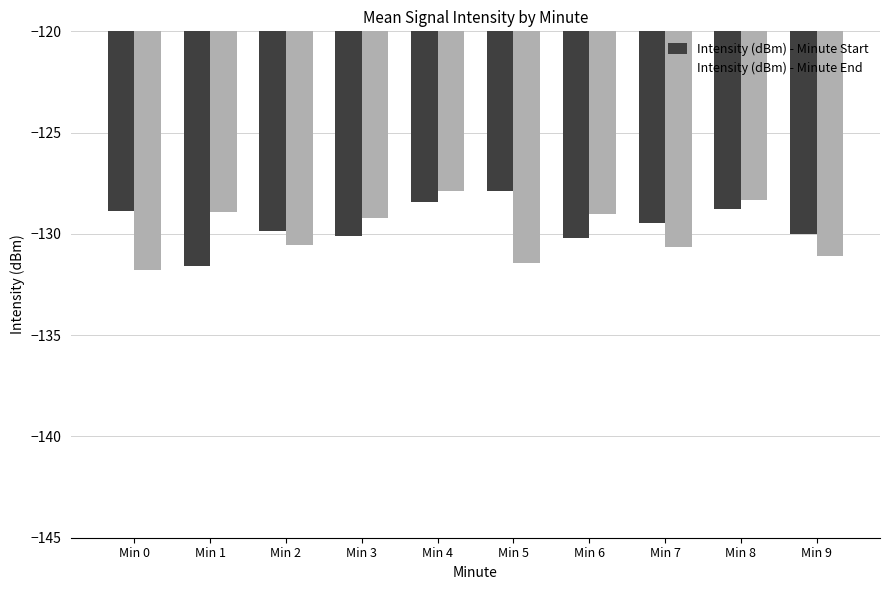

Does the chart contain stacked bars?

No